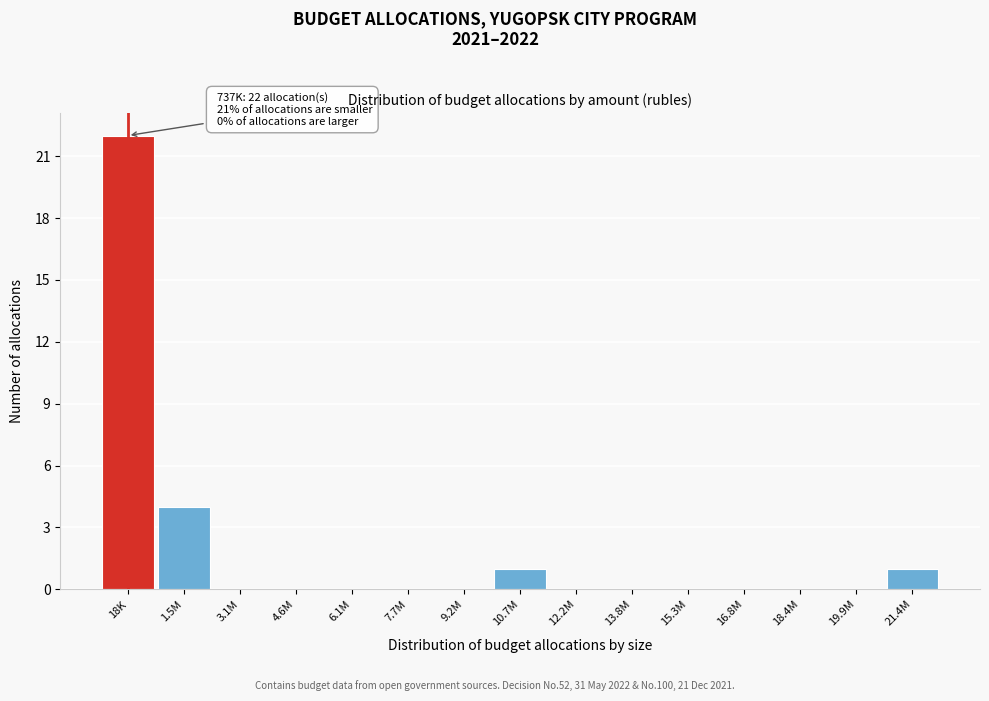

Reading left to right, extract all data points from this chart.

18K=22	1.5M=4	3.1M=0	4.6M=0	6.1M=0	7.7M=0	9.2M=0	10.7M=1	12.2M=0	13.8M=0	15.3M=0	16.8M=0	18.4M=0	19.9M=0	21.4M=1